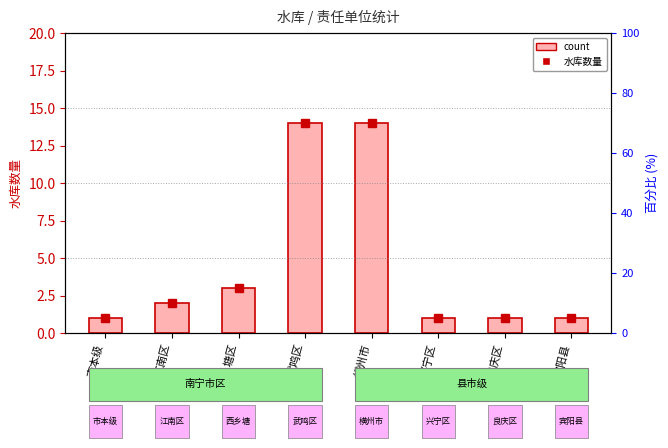

Reading right to left, what are all the values shown in this chart?

1	1	1	14	14	3	2	1